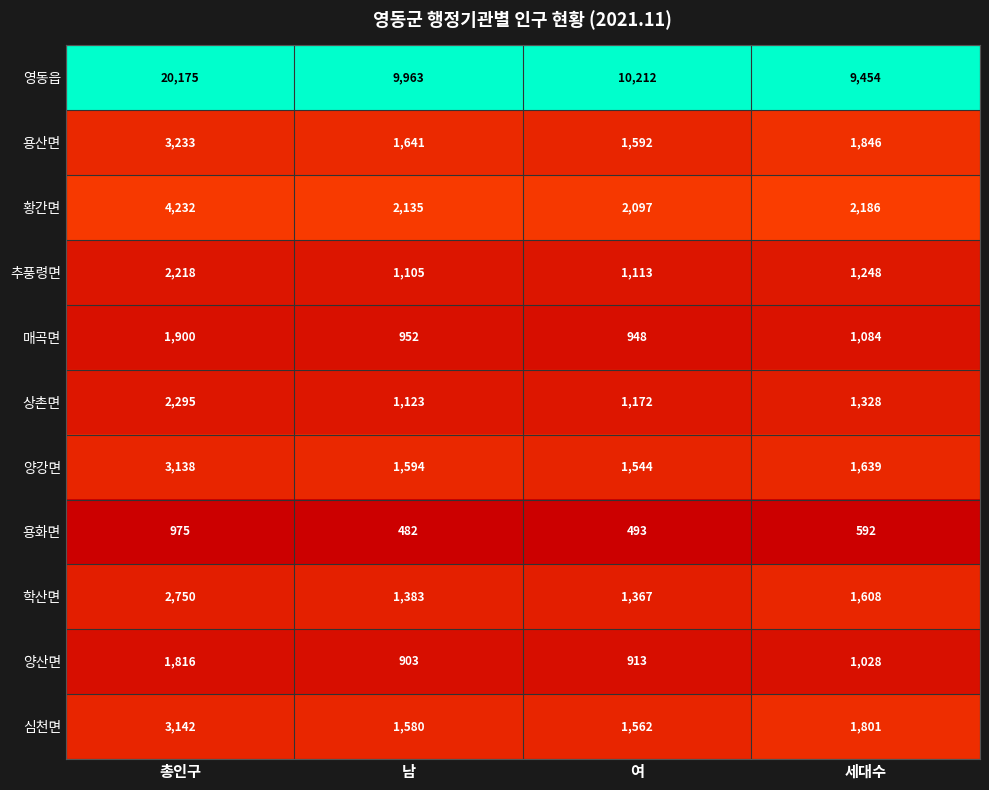

Rank the series by their maximum value, from lowest to highest.

용화면, 양산면, 매곡면, 추풍령면, 상촌면, 학산면, 양강면, 심천면, 용산면, 황간면, 영동읍